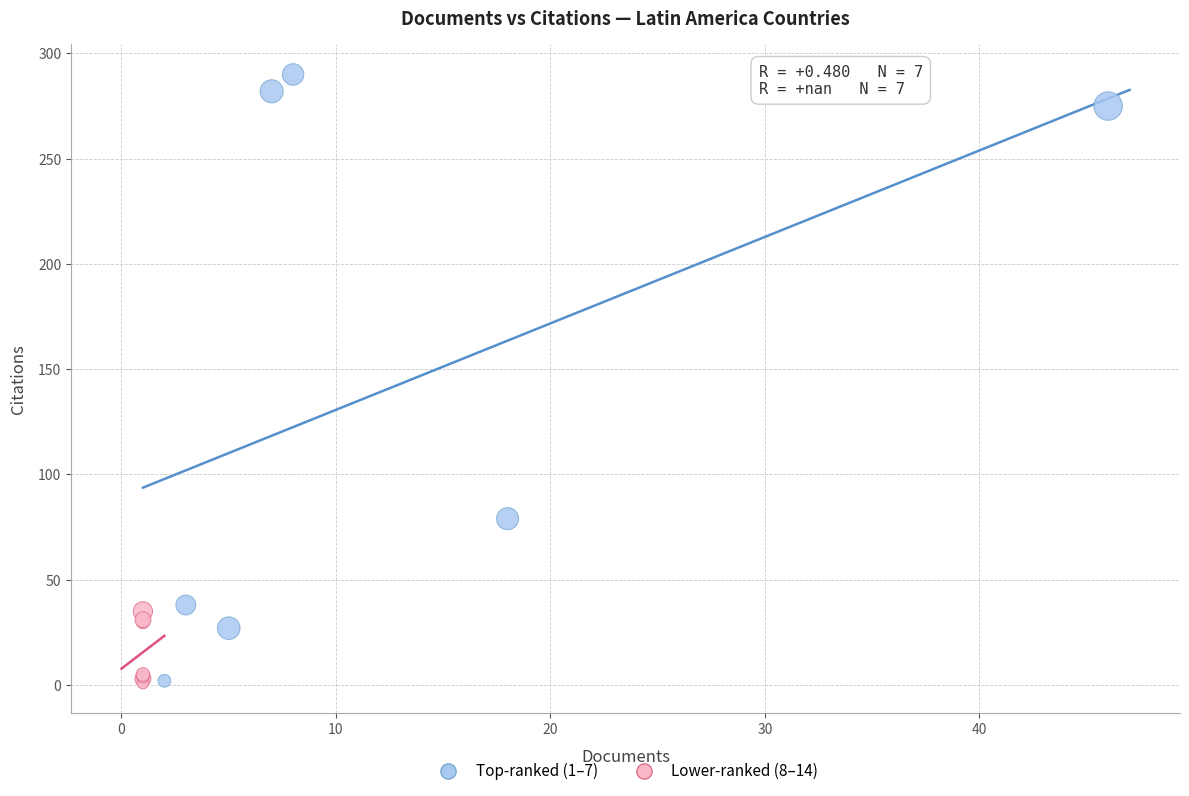

Which series reaches the maximum Y coordinate?

Top-ranked (1–7)